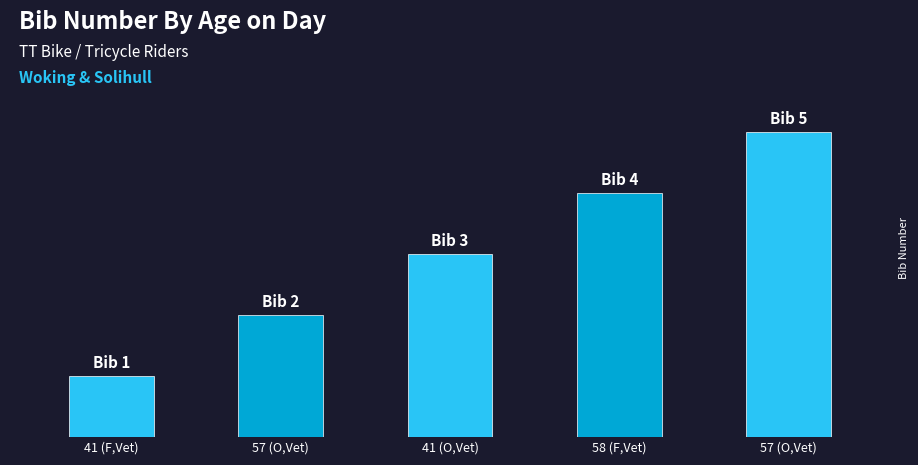

What is the ratio of the value at 41 (F,Vet) to the value at 41 (O,Vet)?

0.3